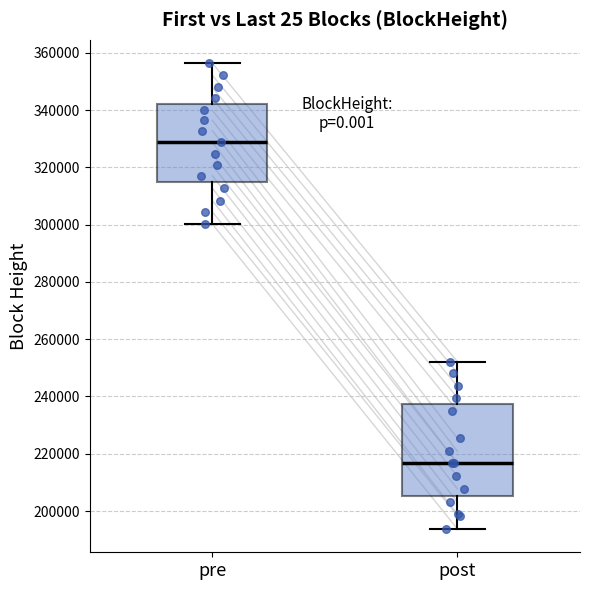

Comparing the boxes themselves (not the whiskers), which one is the tallest?

post